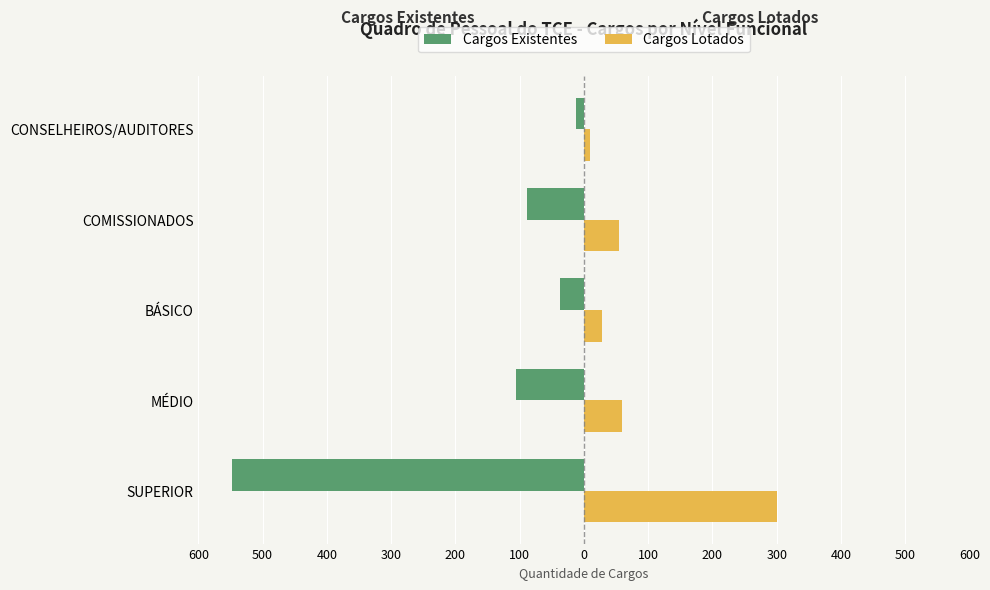

What is the highest value of the Cargos Existentes series?

-12